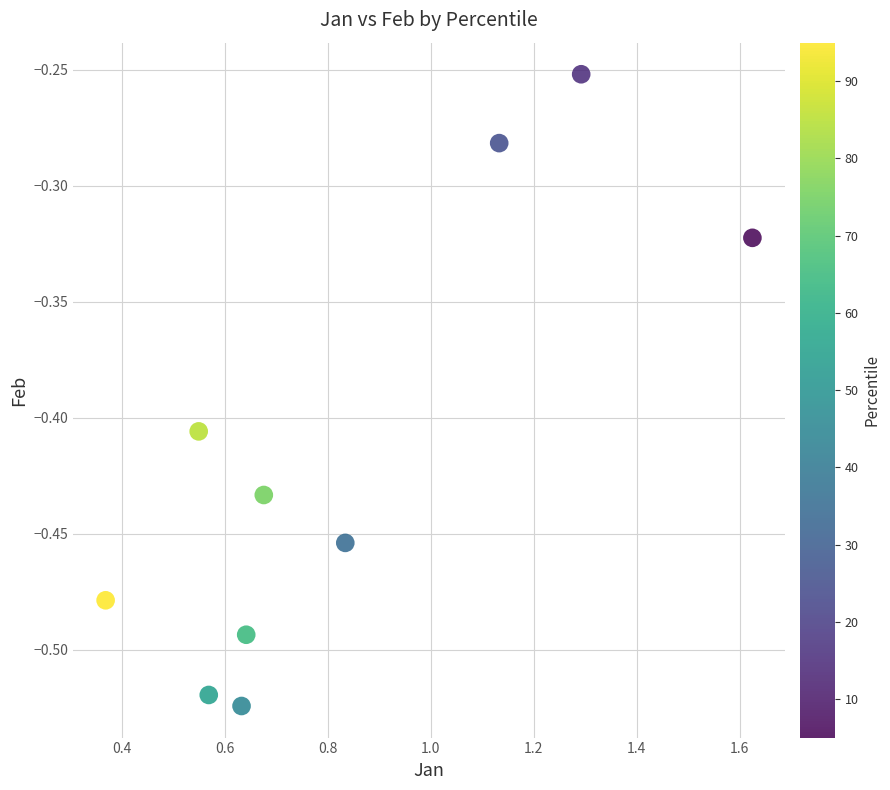

What is the range of Y values (max minus min)?

0.3